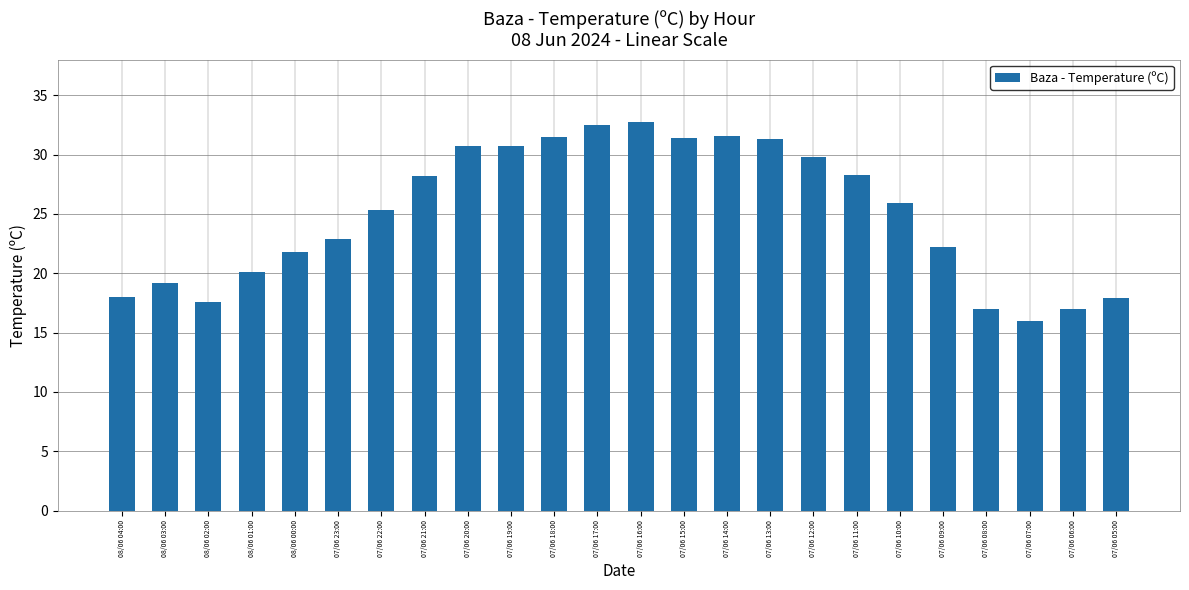

What is the value of the 15th bar from the left?

31.6